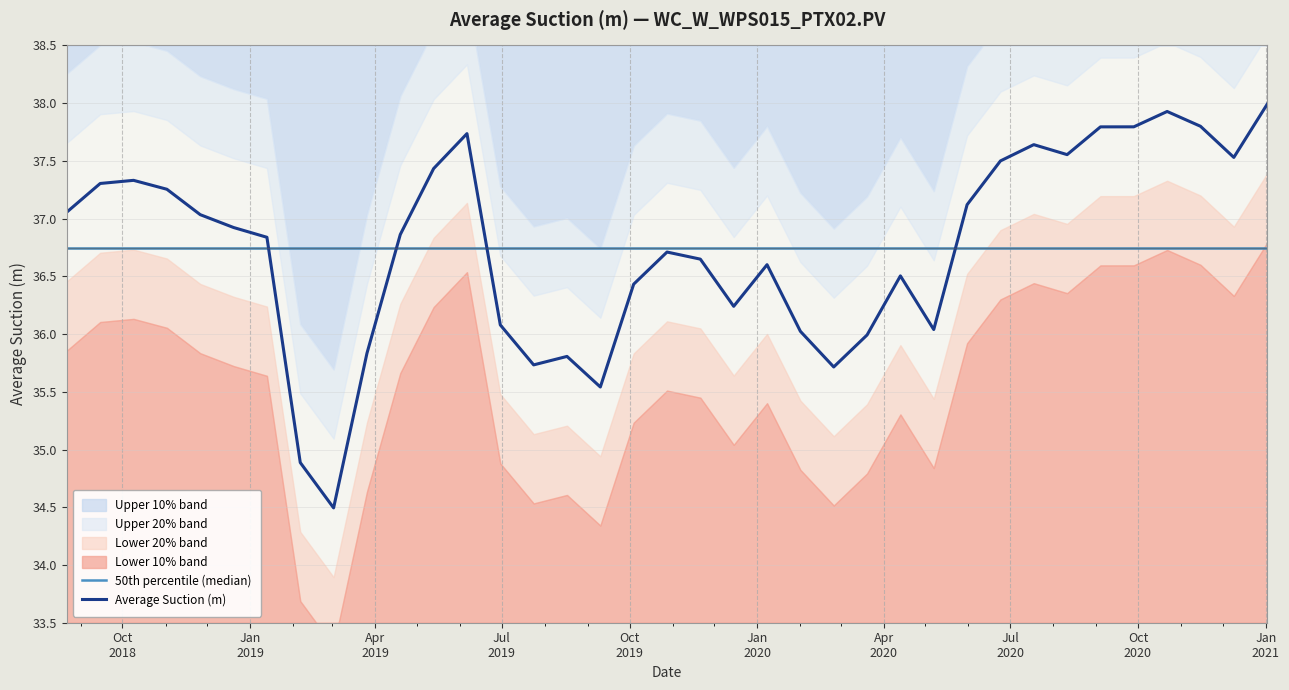

At which label is the value closest to 36?

2020-03-20